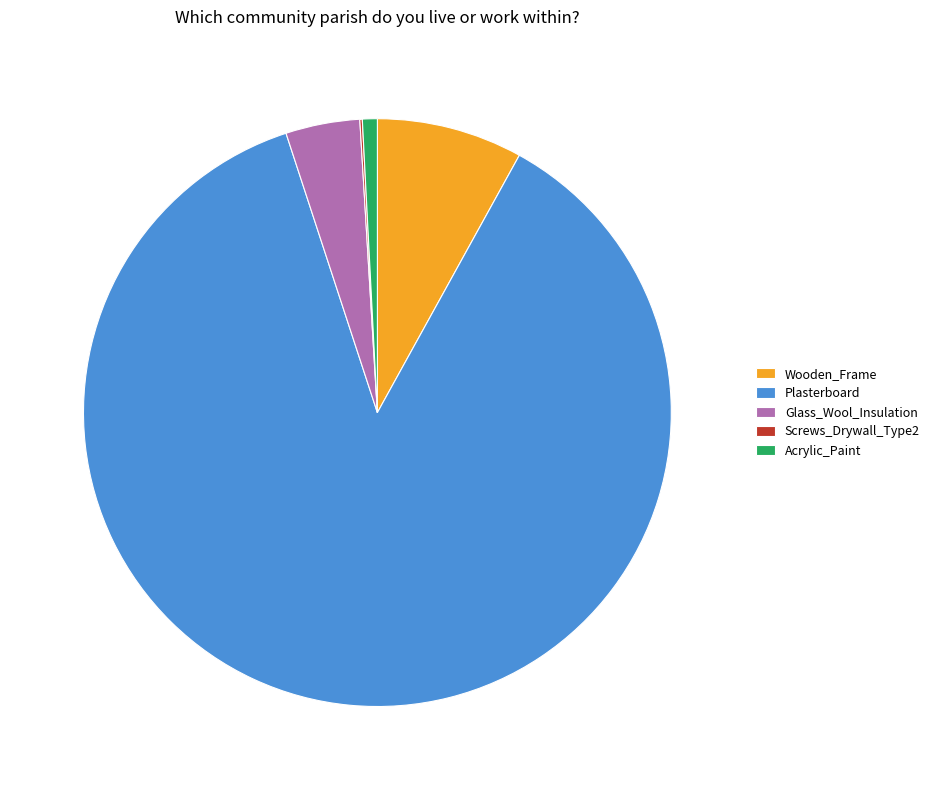

True or false: Wooden_Frame accounts for 8% of the total.

True